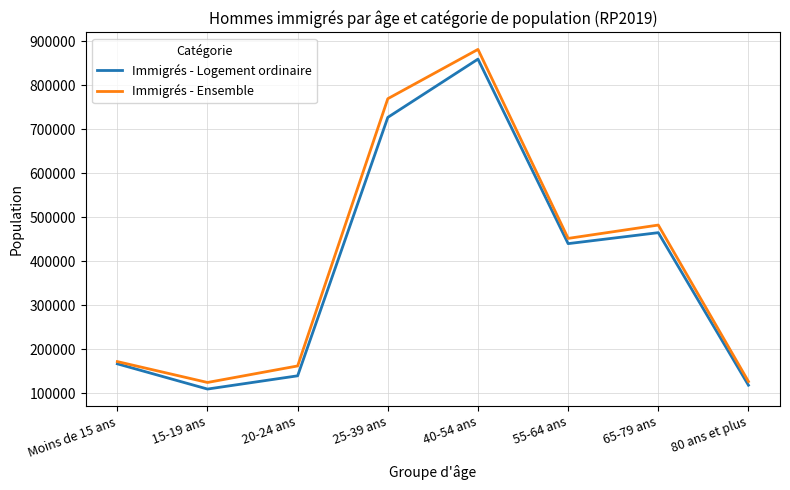

What are all the series names shown in the legend?

Immigrés - Logement ordinaire, Immigrés - Ensemble